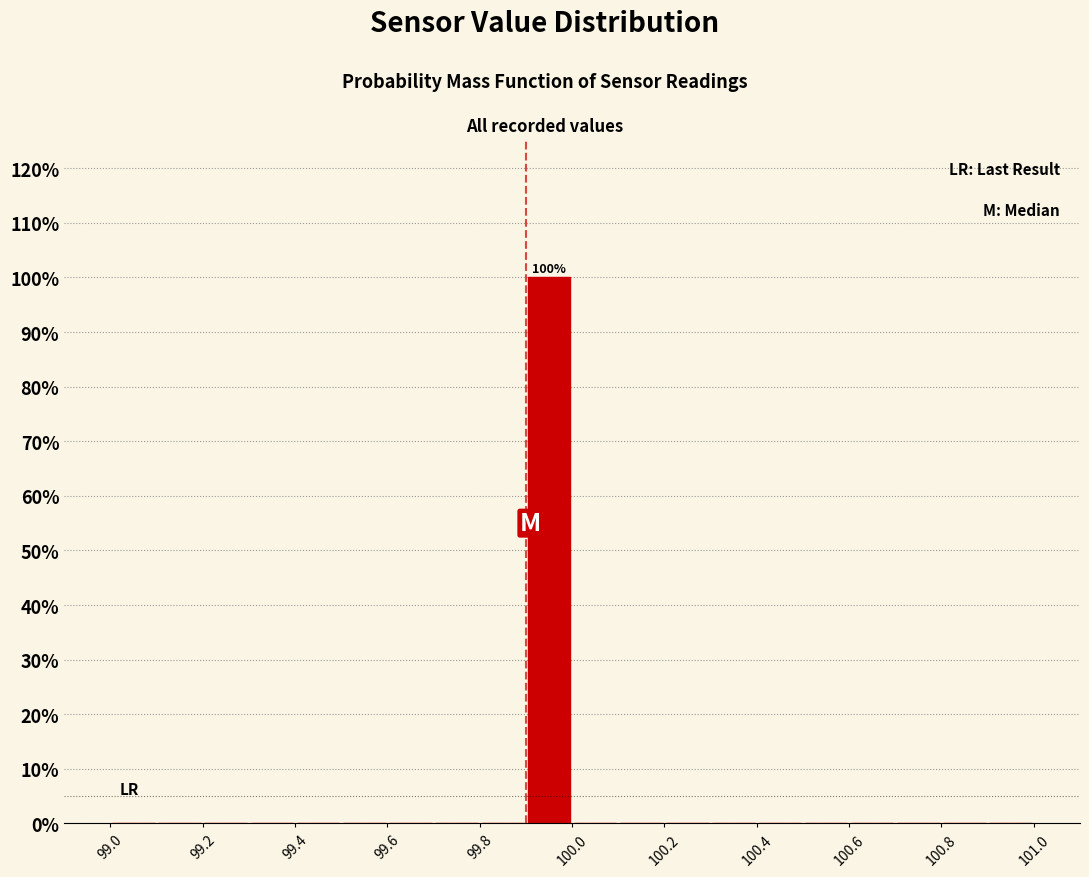

Which range on the x-axis has the tallest bar?

99.9 to 100.0